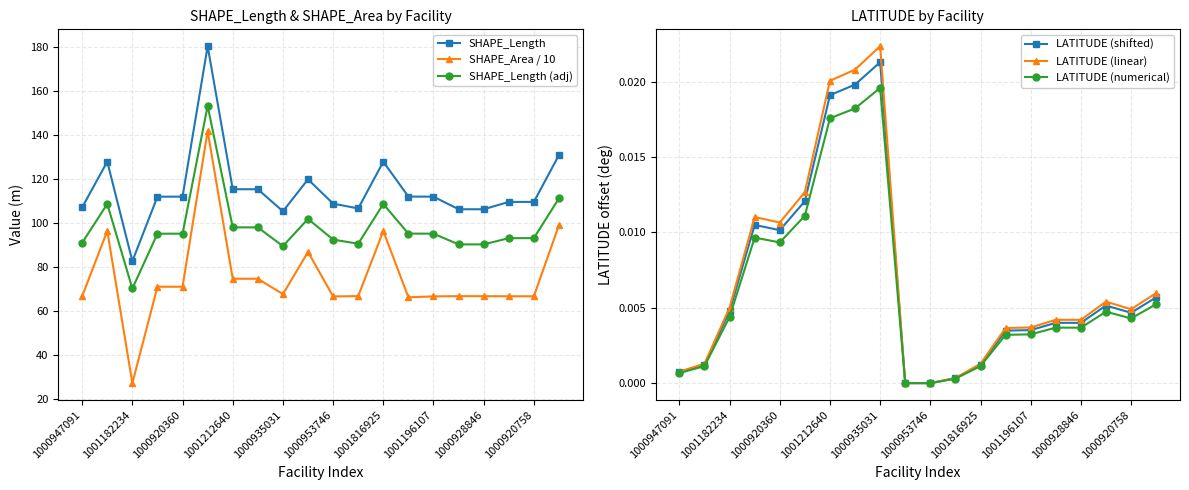

True or false: SHAPE_Length (adj) and LATITUDE (shifted) intersect in this chart.

False